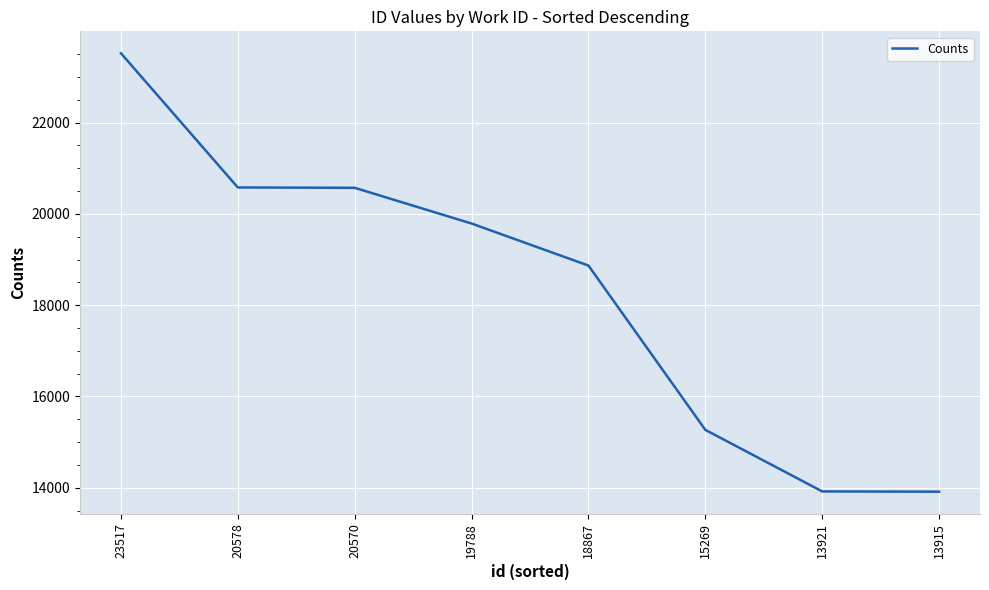

How many lines are shown in the chart?

1